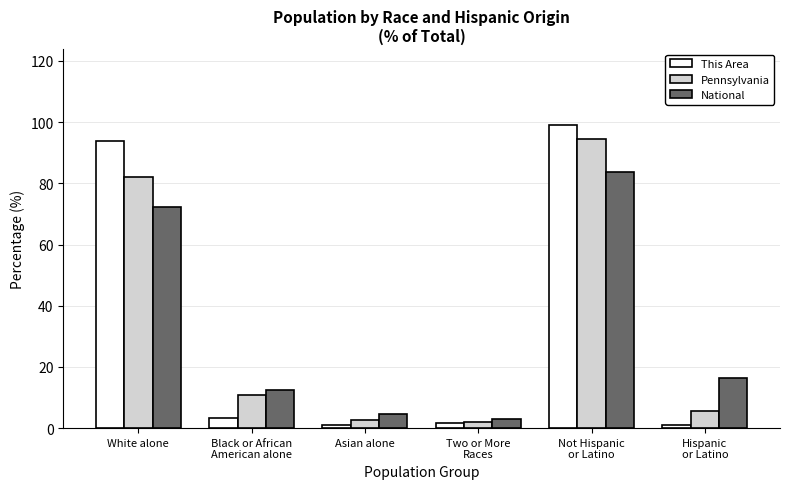

What is the sum of the Pennsylvania values at Not Hispanic
or Latino and Asian alone?

97.1